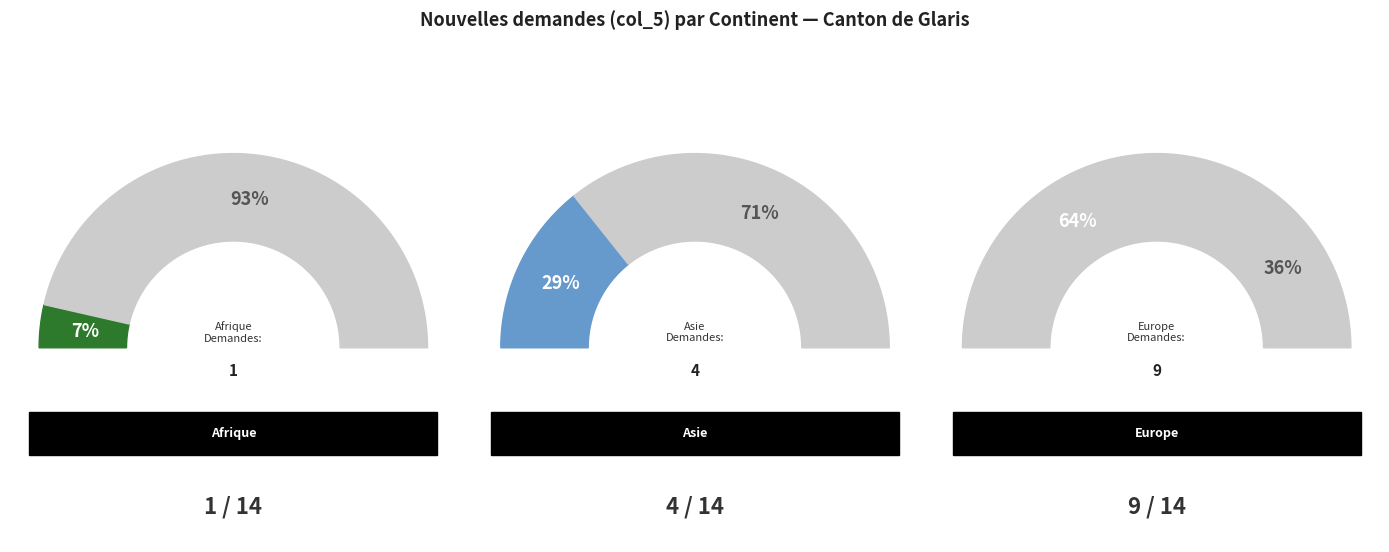

To the nearest percent, what is the combined percentage of Europe and Asie?

93%